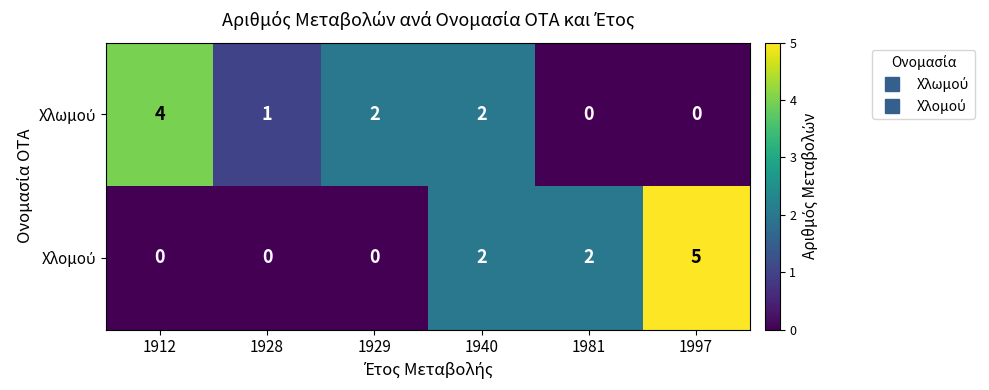

What is the difference between the highest and lowest values at 1912?

4